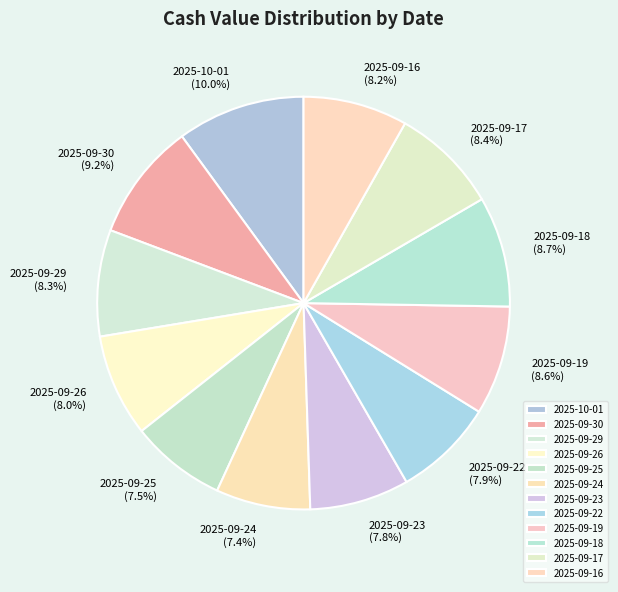

What portion of the pie excludes 2025-09-23?

92.2%